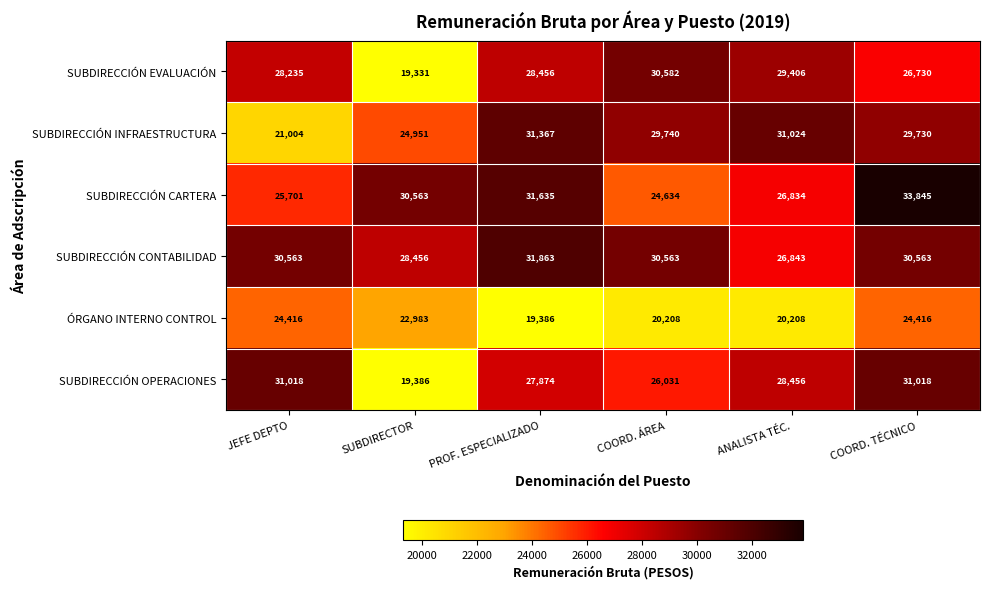

Is it true that SUBDIRECCIÓN CONTABILIDAD equals 30563 at COORD. ÁREA?

True